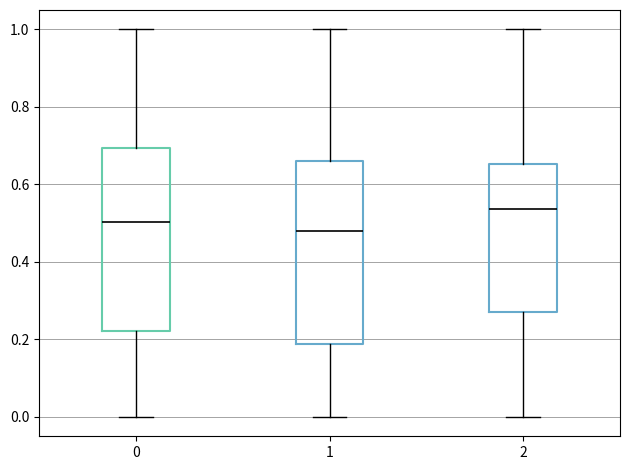

Where is the upper edge of the box at x = 1 on the y-axis? The values are not printed on the chart, so give them approximately, as read against the axis.

0.66